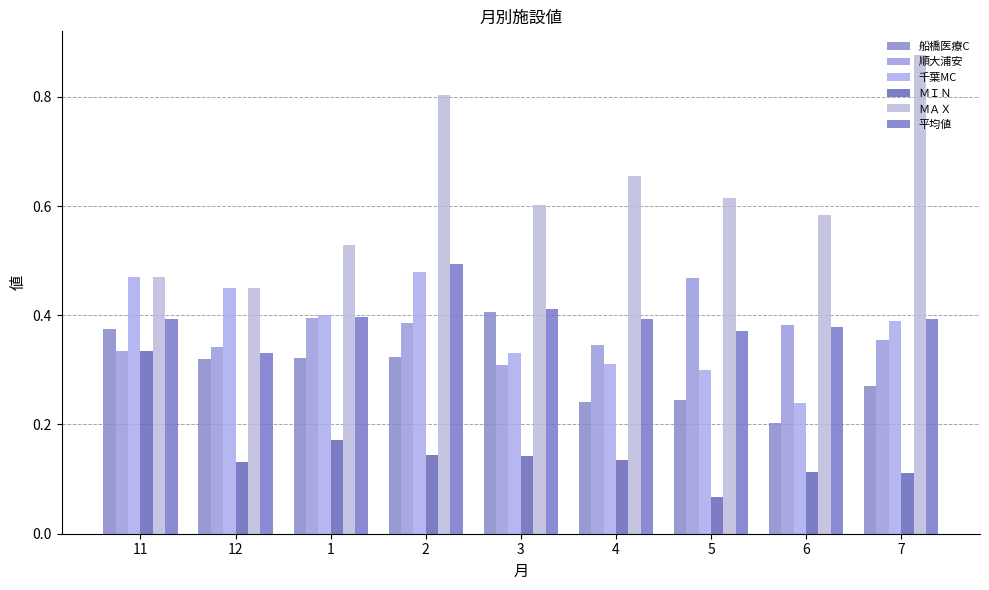

Count the 千葉MC values in the range 0 to 1.

9